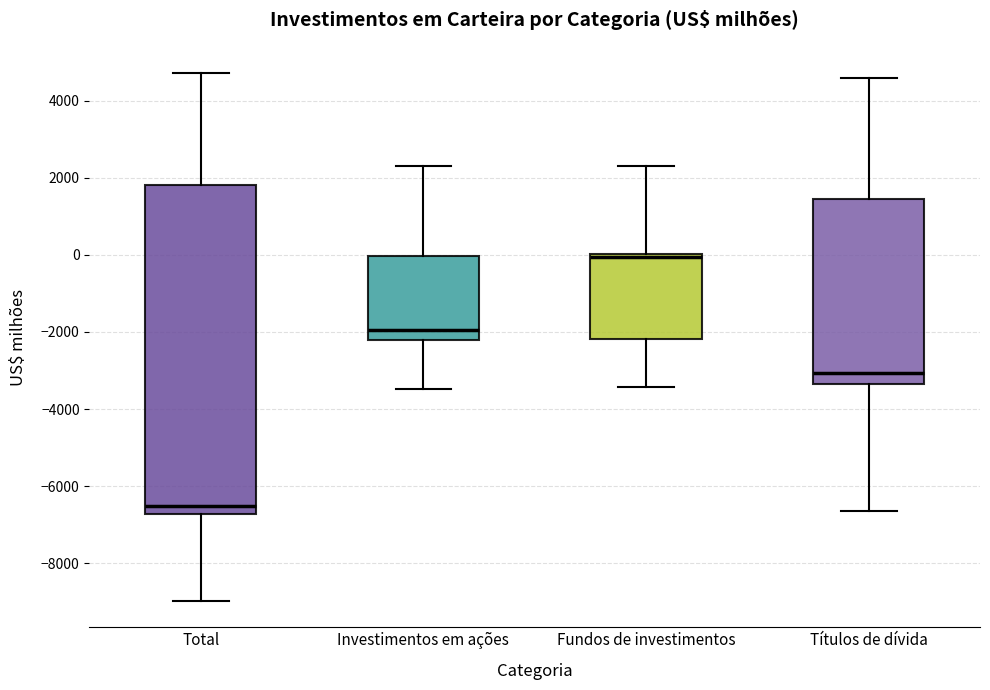

Which box has the lowest median line?

Total